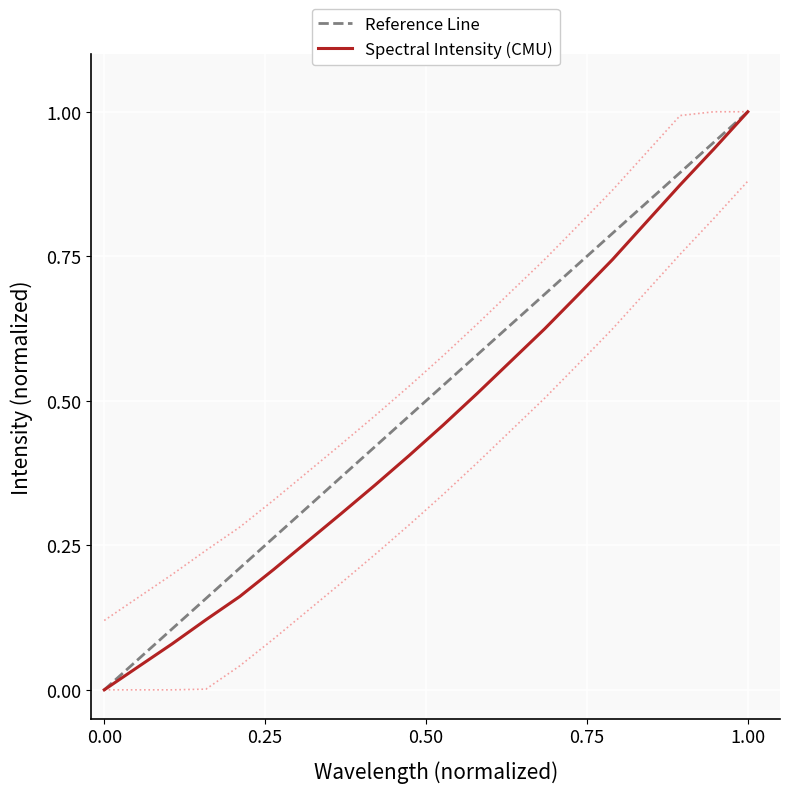

How many data points does each series have?

20